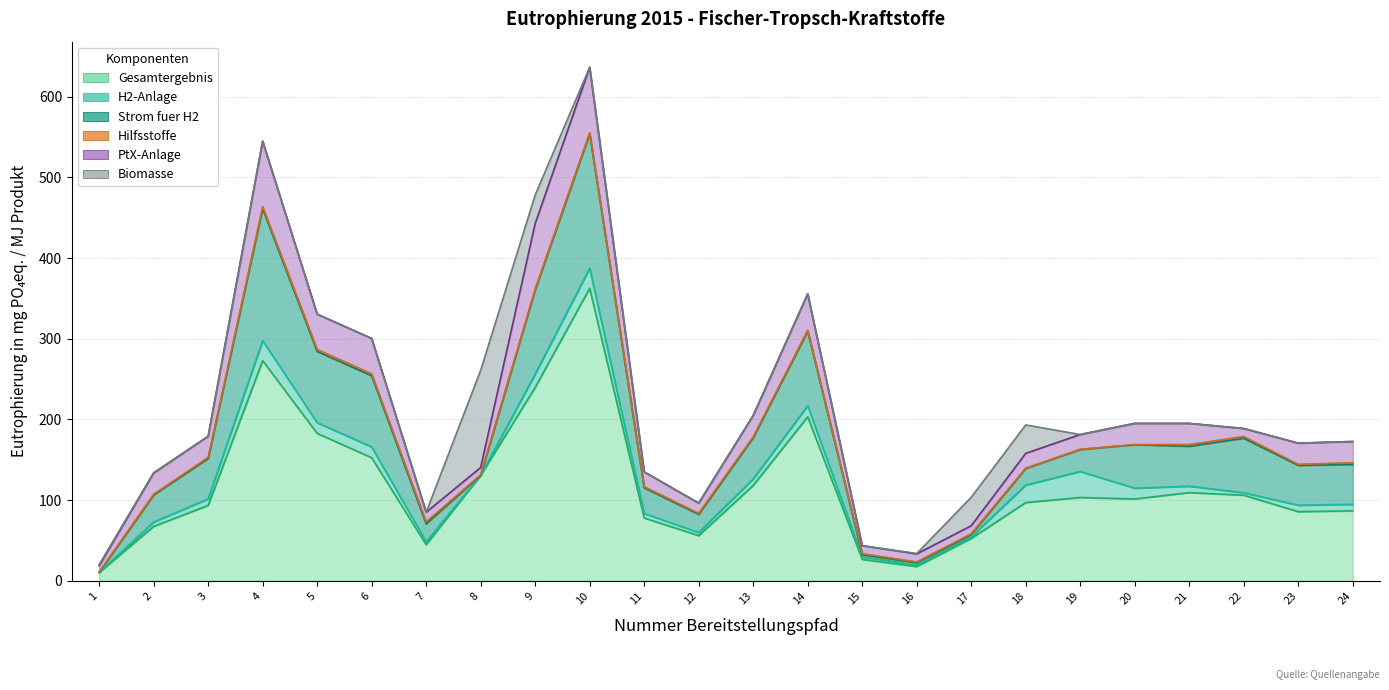

What is the total value across all series at 16?

33.9